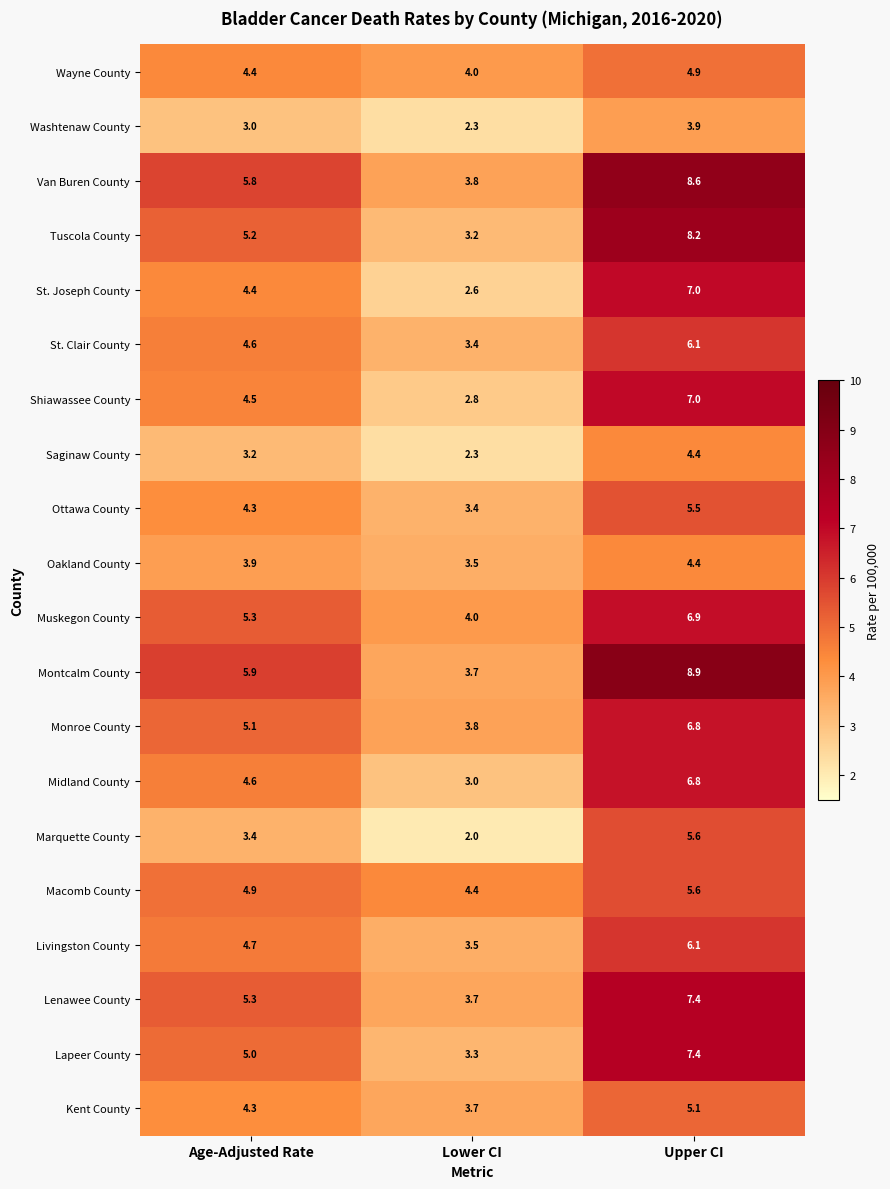

Which label corresponds to the smallest value in the chart?

Lower CI